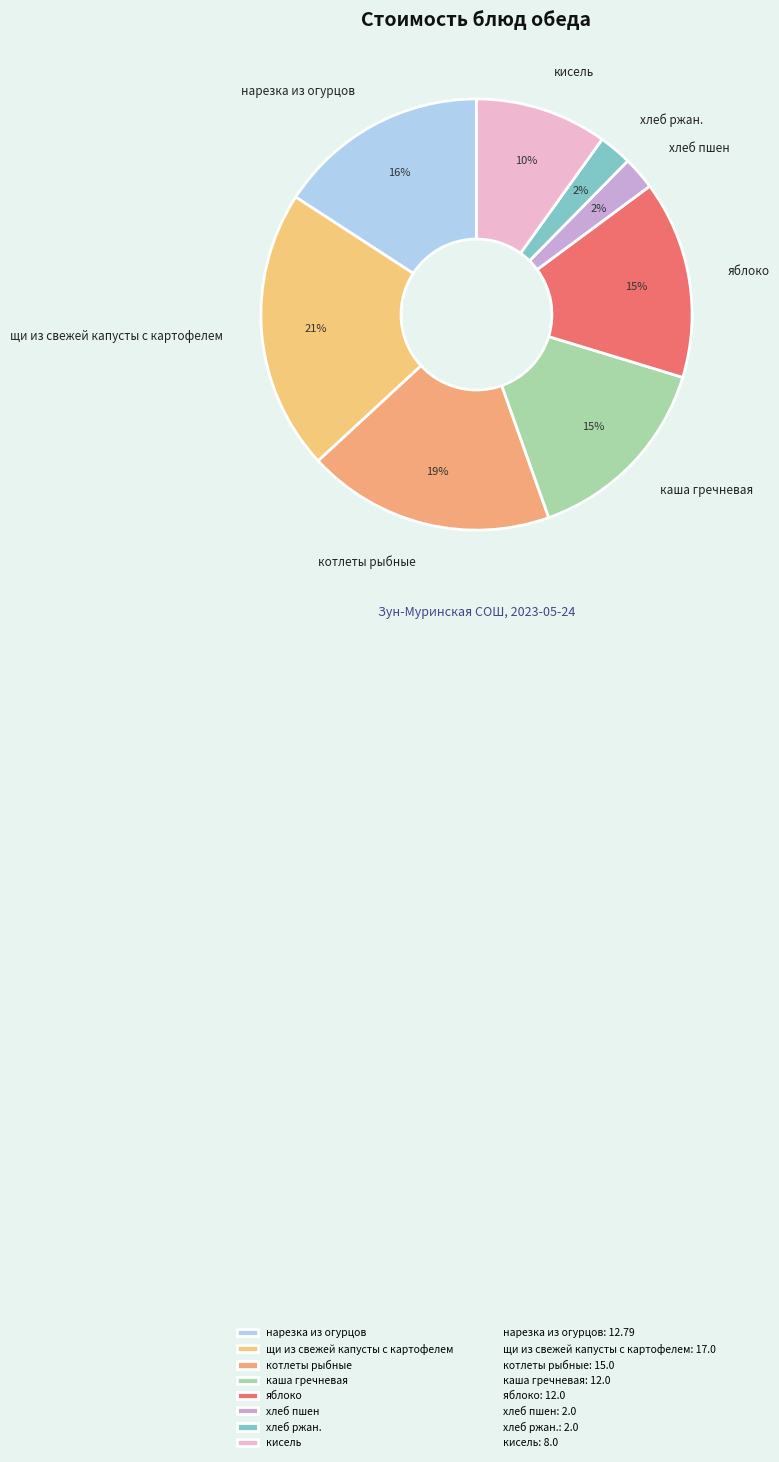

Which category has the biggest portion of the pie?

щи из свежей капусты с картофелем